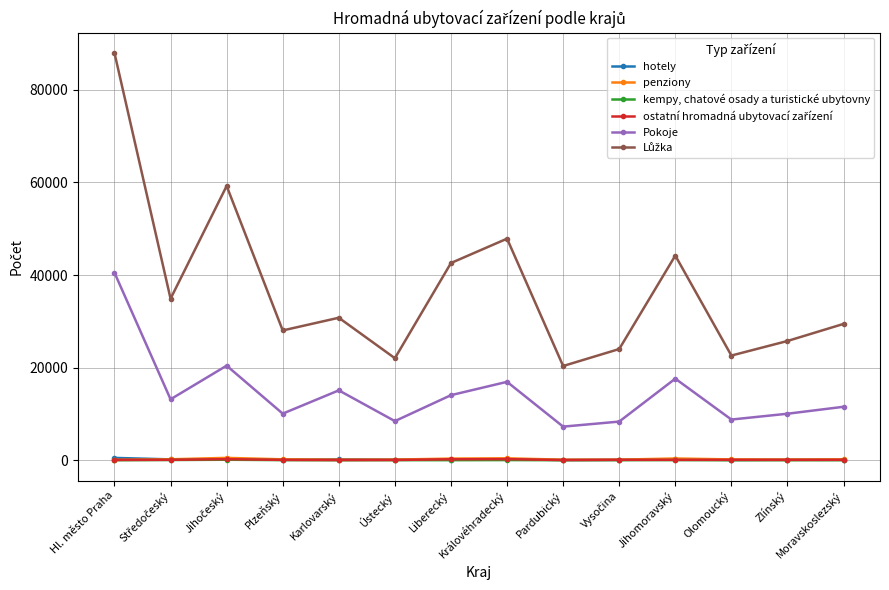

The value of hotely at Plzeňský is 113. True or false?

True